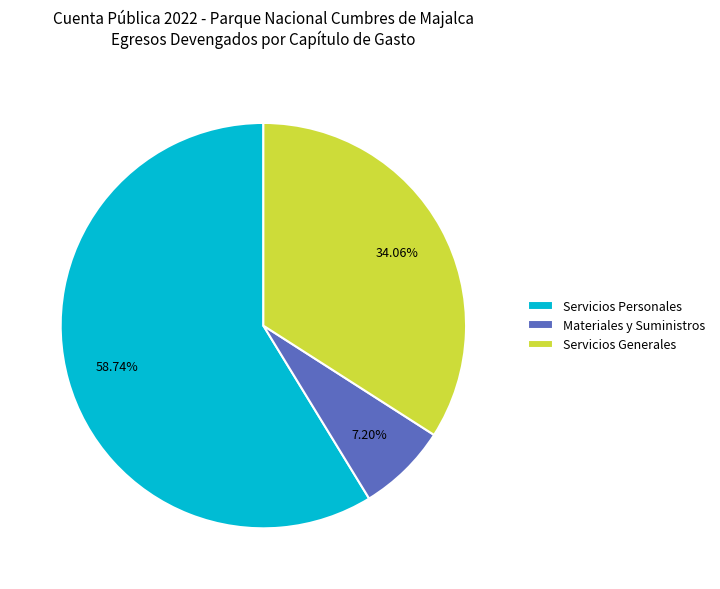

To the nearest percent, what is the combined percentage of Servicios Generales and Materiales y Suministros?

41%